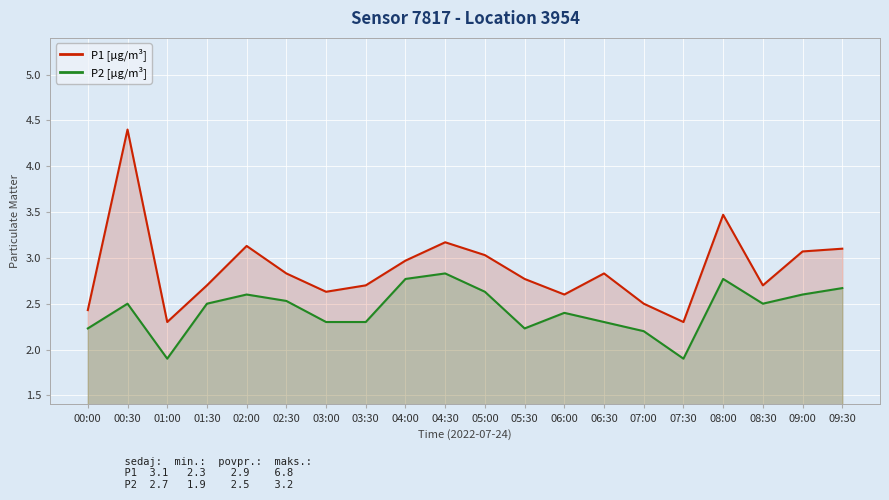

Which series has the largest range (max minus min)?

P1 [µg/m³]